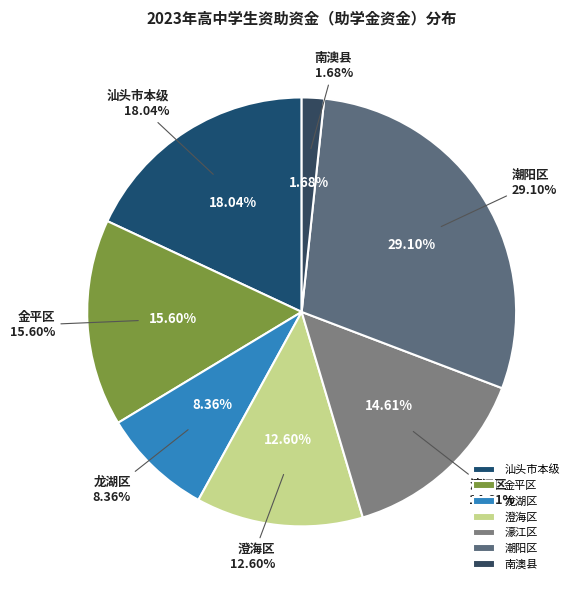

The 潮南区 slice represents 1% of the pie. True or false?

False